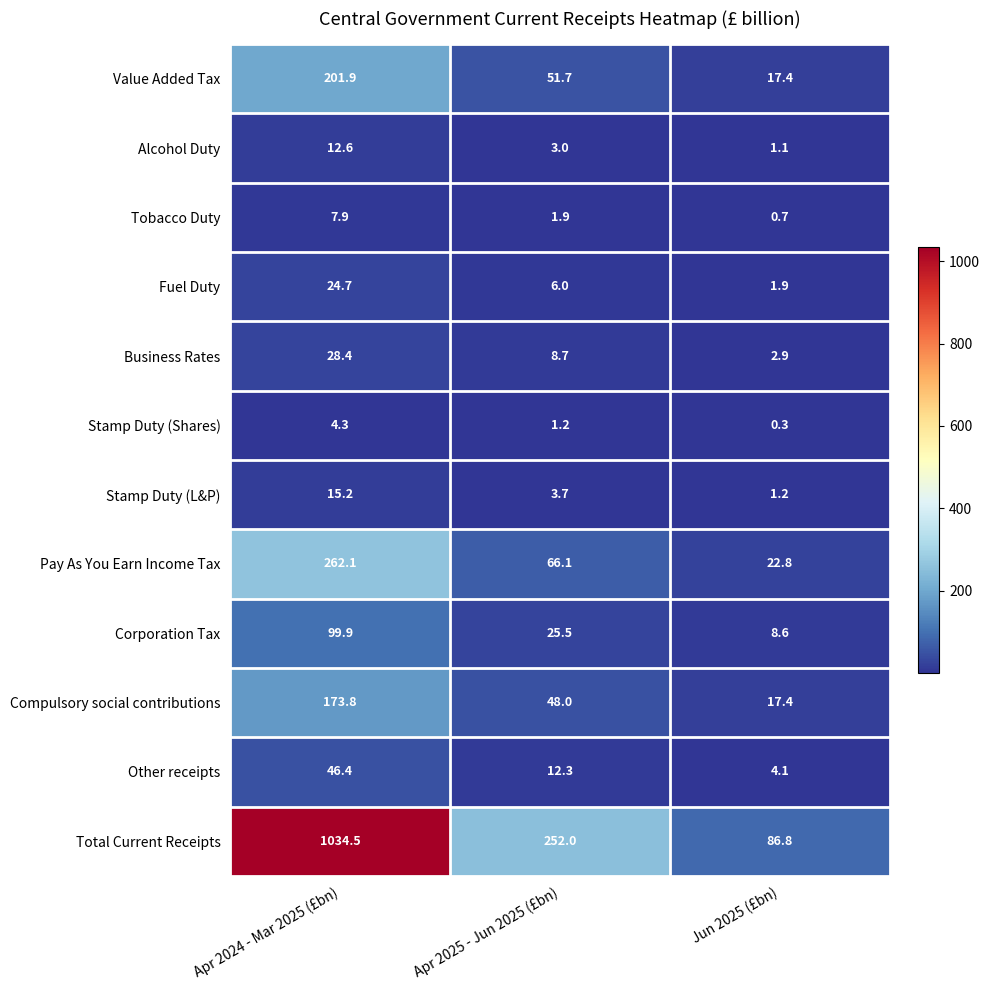

Rank the series by their maximum value, from lowest to highest.

Stamp Duty (Shares), Tobacco Duty, Alcohol Duty, Stamp Duty (L&P), Fuel Duty, Business Rates, Other receipts, Corporation Tax, Compulsory social contributions, Value Added Tax, Pay As You Earn Income Tax, Total Current Receipts